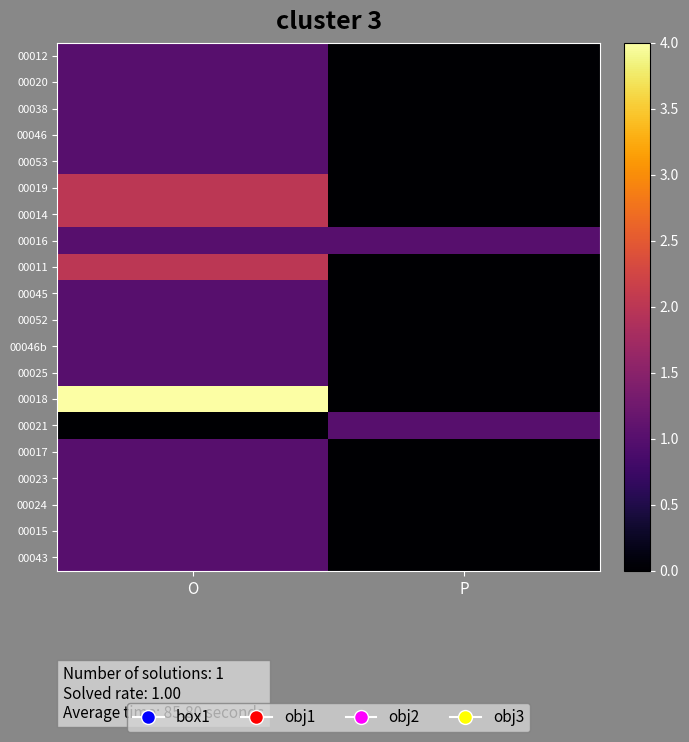

Reading left to right, transcribe all the data shown in this chart.

00012: O=1	P=0
00020: O=1	P=0
00038: O=1	P=0
00046: O=1	P=0
00053: O=1	P=0
00019: O=2	P=0
00014: O=2	P=0
00016: O=1	P=1
00011: O=2	P=0
00045: O=1	P=0
00052: O=1	P=0
00046b: O=1	P=0
00025: O=1	P=0
00018: O=4	P=0
00021: O=0	P=1
00017: O=1	P=0
00023: O=1	P=0
00024: O=1	P=0
00015: O=1	P=0
00043: O=1	P=0